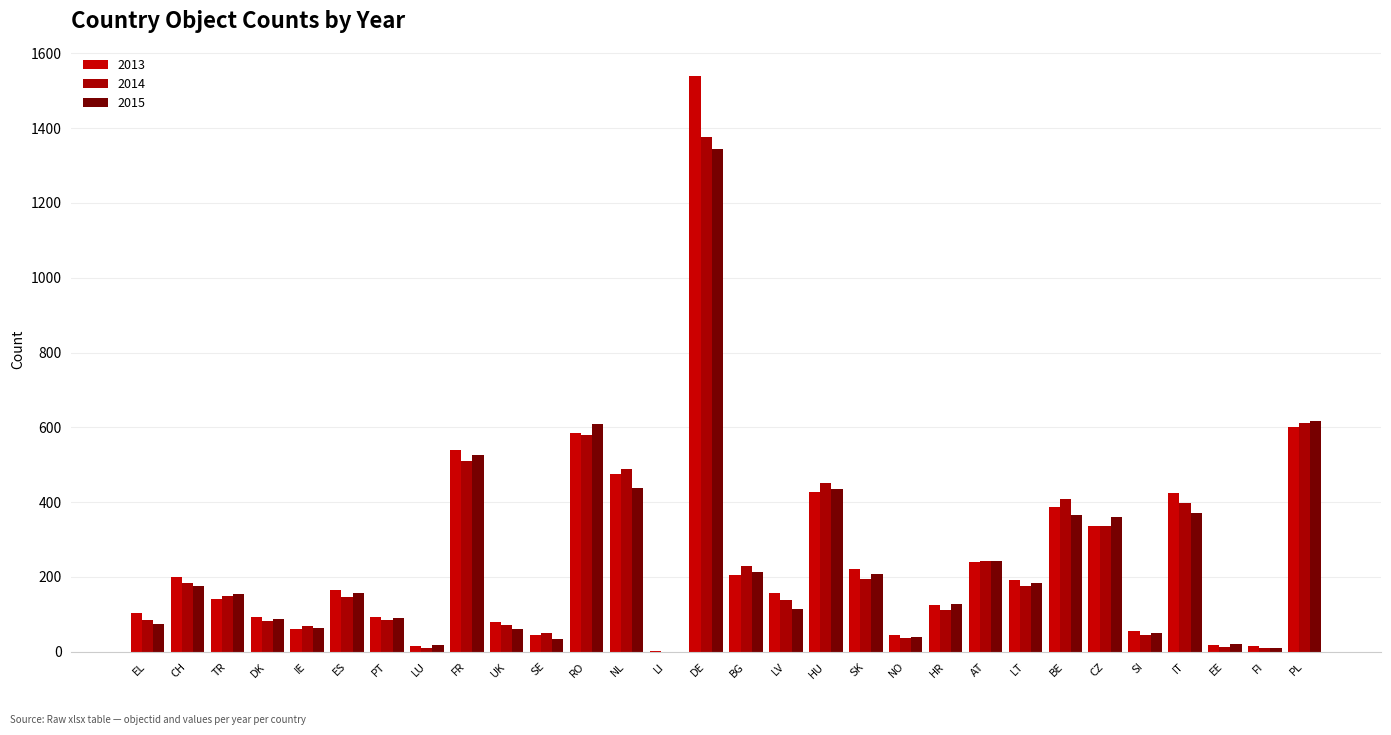

Count the number of categories in the chart.

30